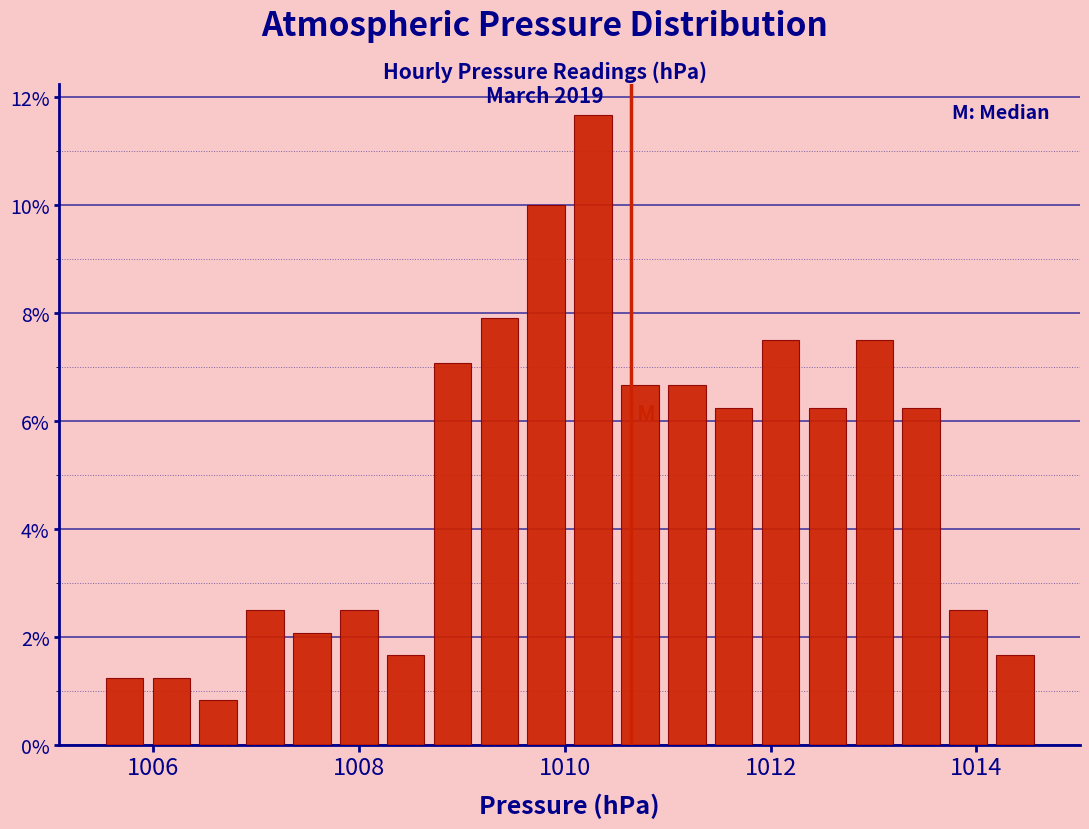

Around what value on the x-axis is the tallest bar? Give the approximate position of its centre, as read against the axis.

1010.2